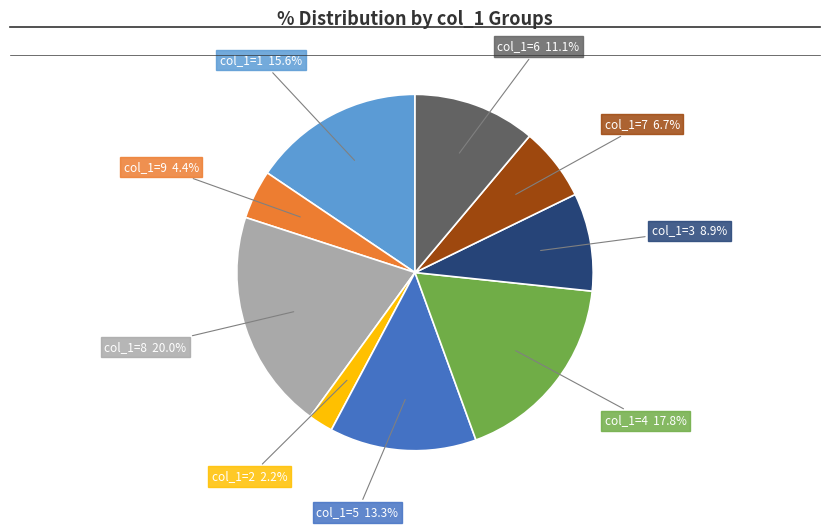

Is there any slice that represents more than half of the pie?

No